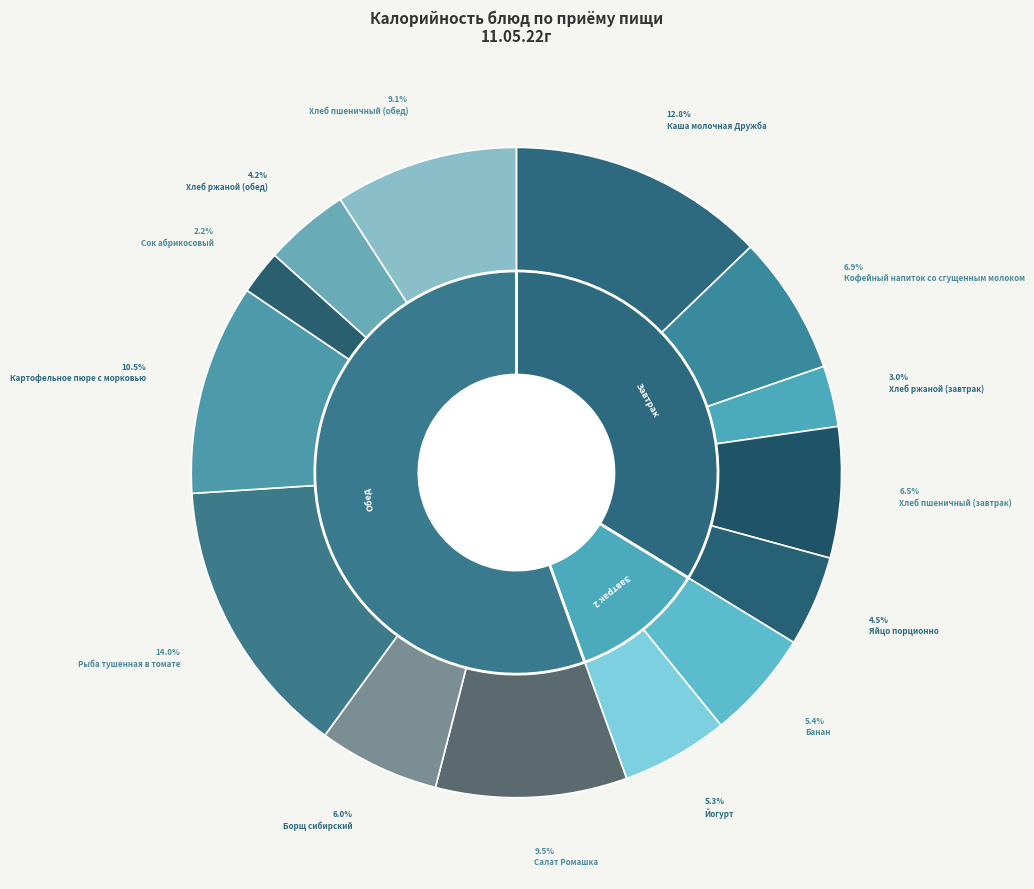

How many segments does this pie chart have?

14